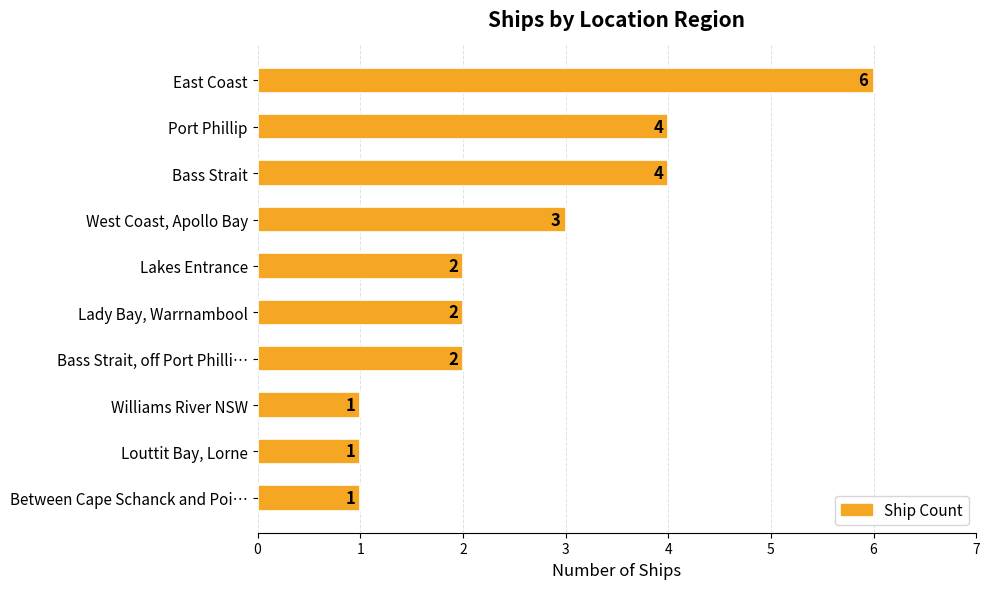

Which category has the highest value across all series?

East Coast